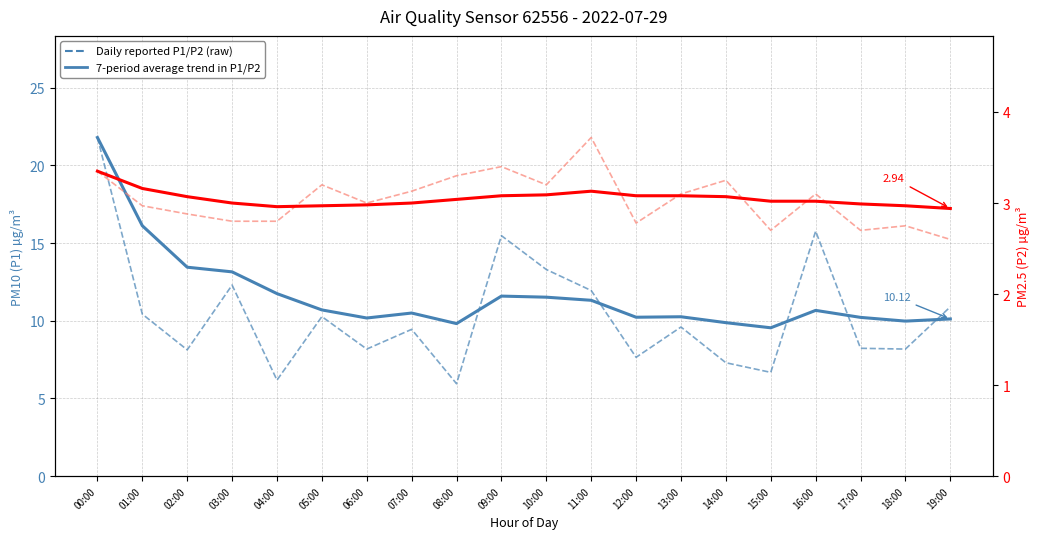

True or false: P2 7-period trend and P1 daily (raw) cross at least once.

False